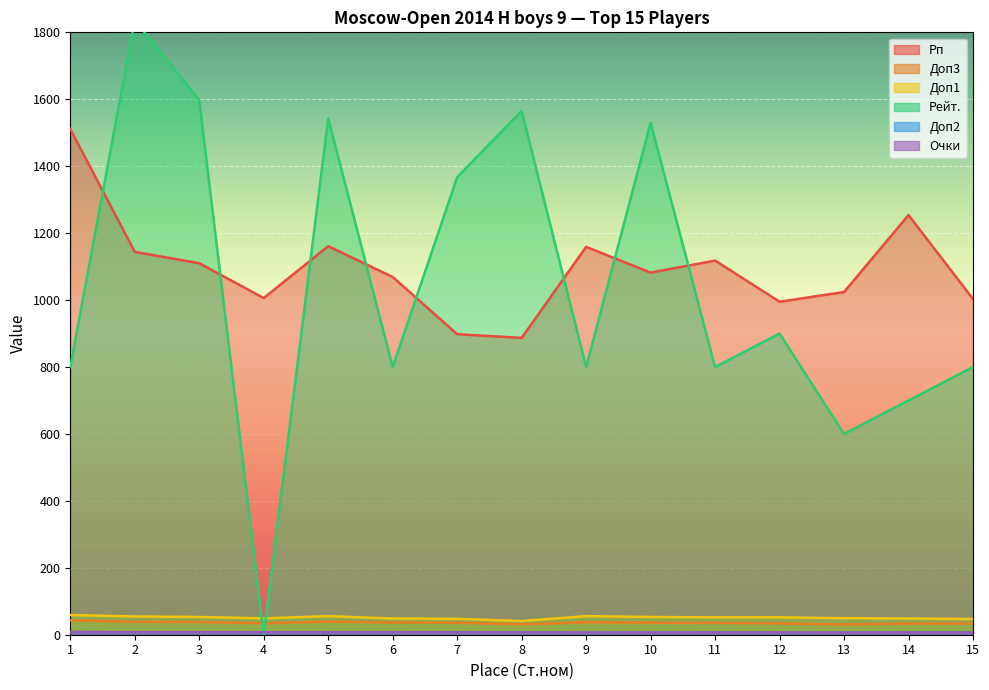

Reading right to left, transcribe all the data shown in this chart.

Рп: 1003.0	1254.0	1024.0	995.0	1118.0	1082.0	1159.0	887.0	898.0	1069.0	1161.0	1006.0	1110.0	1144.0	1511.0
Доп3: 33.5	33.5	30.5	34.0	35.5	36.0	37.0	31.0	36.0	36.5	39.0	34.0	38.0	38.5	43.0
Доп1: 47.0	48.5	49.5	52.0	52.0	53.0	55.5	41.0	47.5	48.5	55.5	49.0	53.0	54.5	59.0
Рейт.: 800.0	700.0	600.0	900.0	800.0	1530.0	800.0	1565.0	1367.0	800.0	1543.0	0.0	1597.0	1836.0	800.0
Доп2: 6.0	6.0	6.0	5.0	6.0	6.0	5.0	7.0	7.0	6.0	6.0	7.0	7.0	7.0	8.0
Очки: 6.5	6.5	6.5	6.5	6.5	6.5	6.5	7.0	7.0	7.0	7.0	7.5	7.5	7.5	8.0